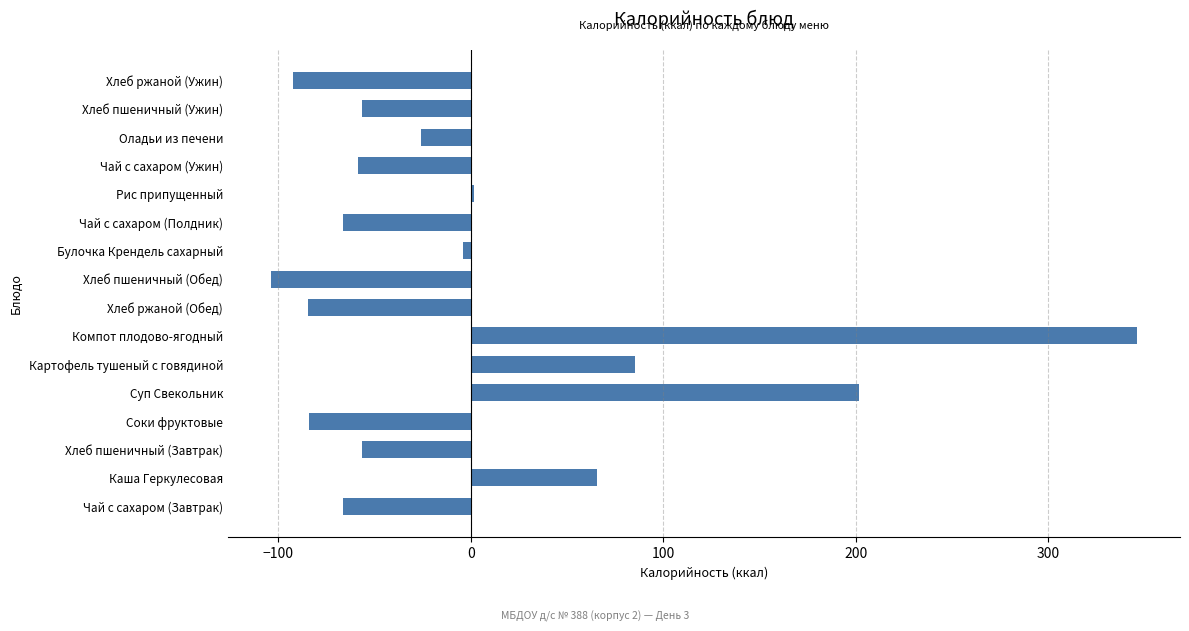

Between Булочка Крендель сахарный and Хлеб пшеничный (Ужин), which is larger?

Булочка Крендель сахарный